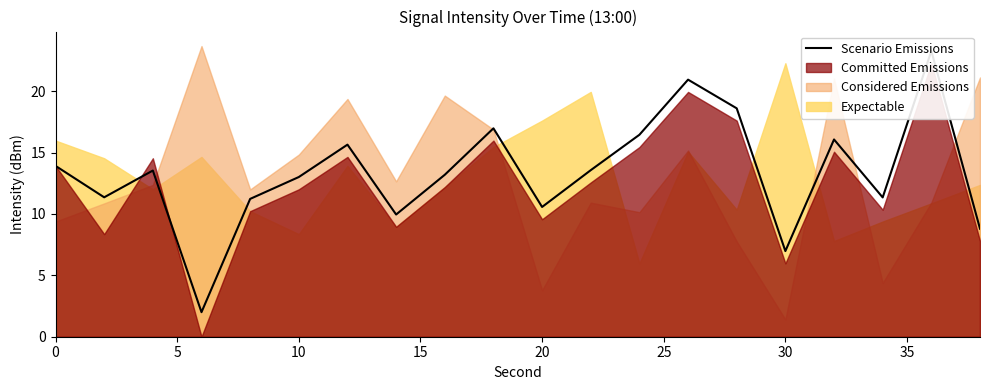

The value at 20 is 14.4. True or false?

False